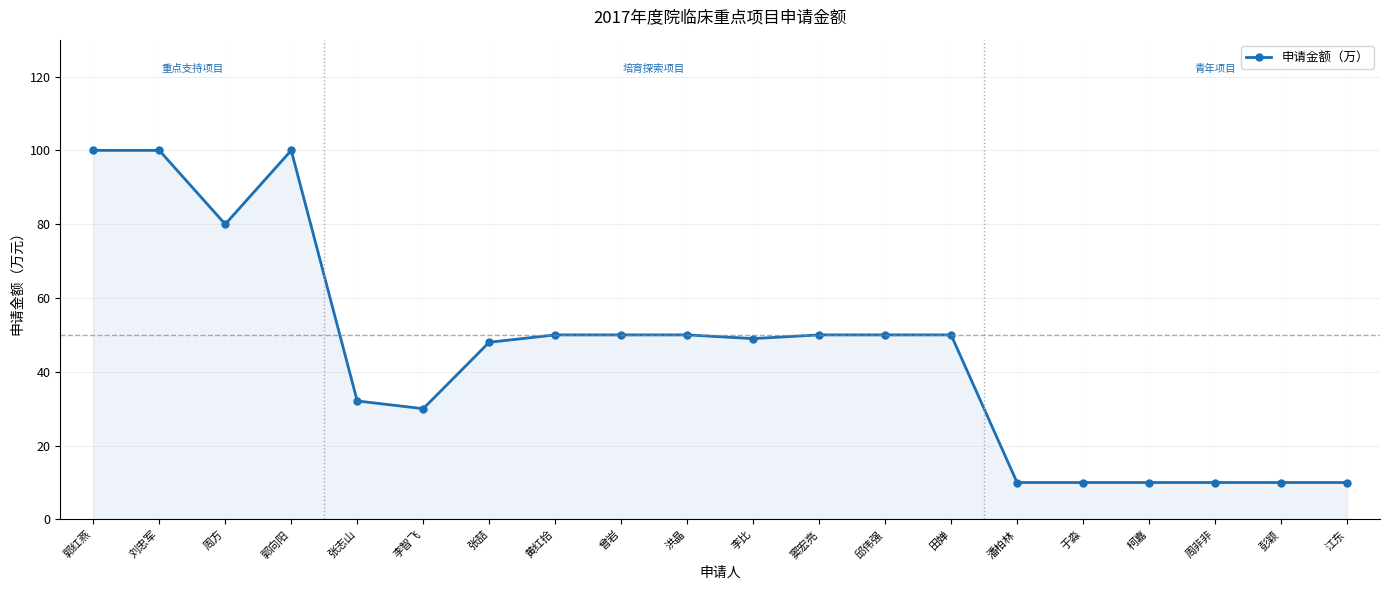

True or false: the data has more than 0 interior local peaks.

True